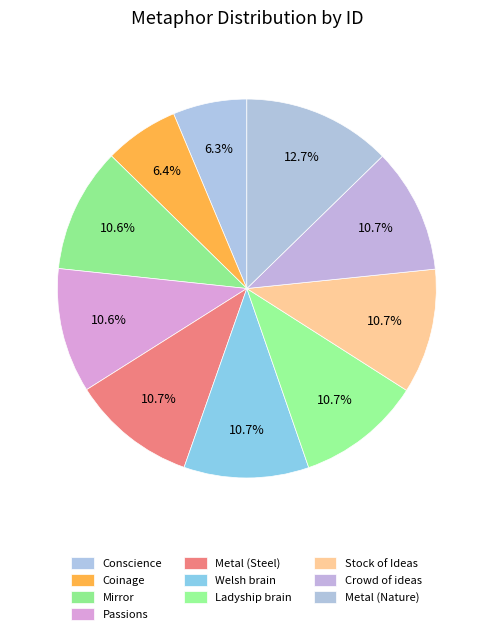

How many slices are in this pie chart?

10